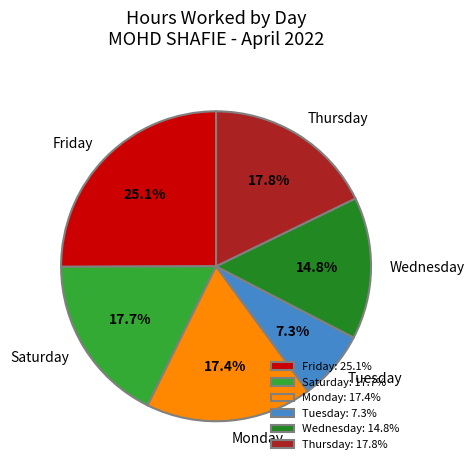

Does any single category account for the majority?

No